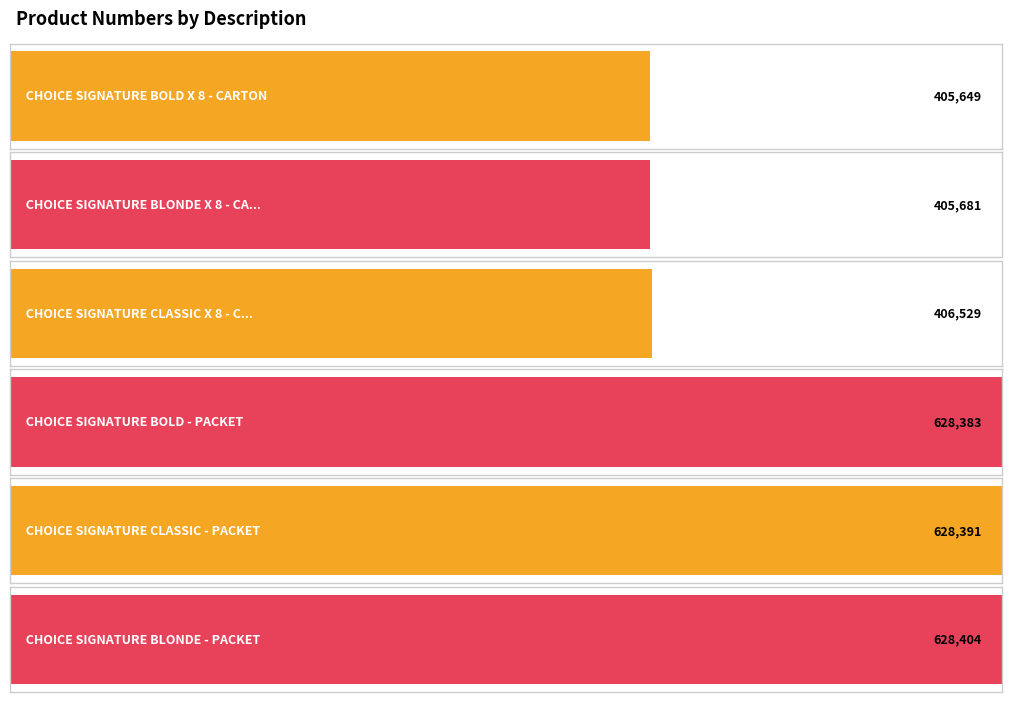

The chart shows a value of 614893 at CHOICE SIGNATURE BLONDE X 8 - CARTON. True or false?

False